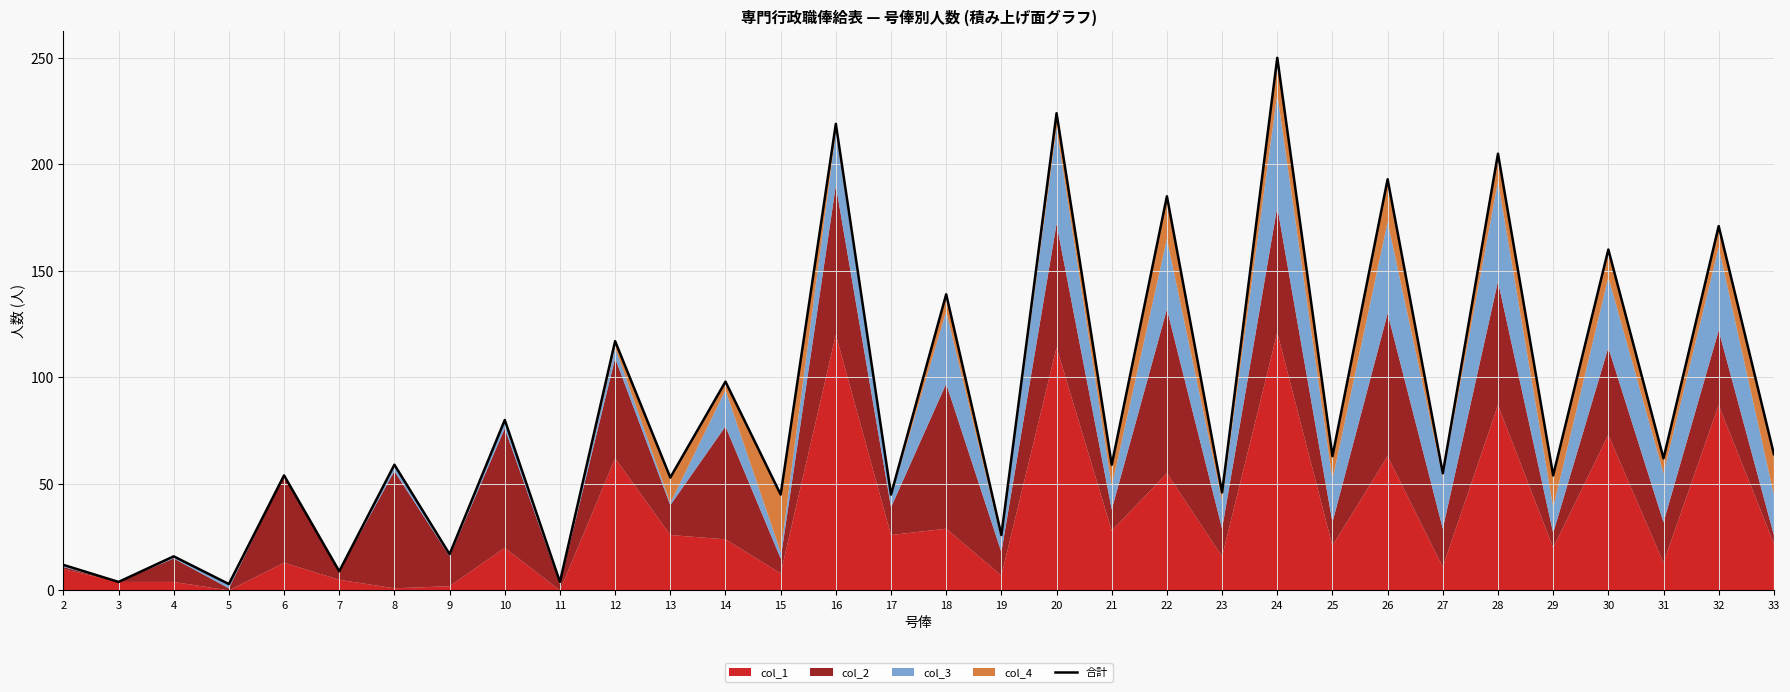

What is the sum of all values?

2791